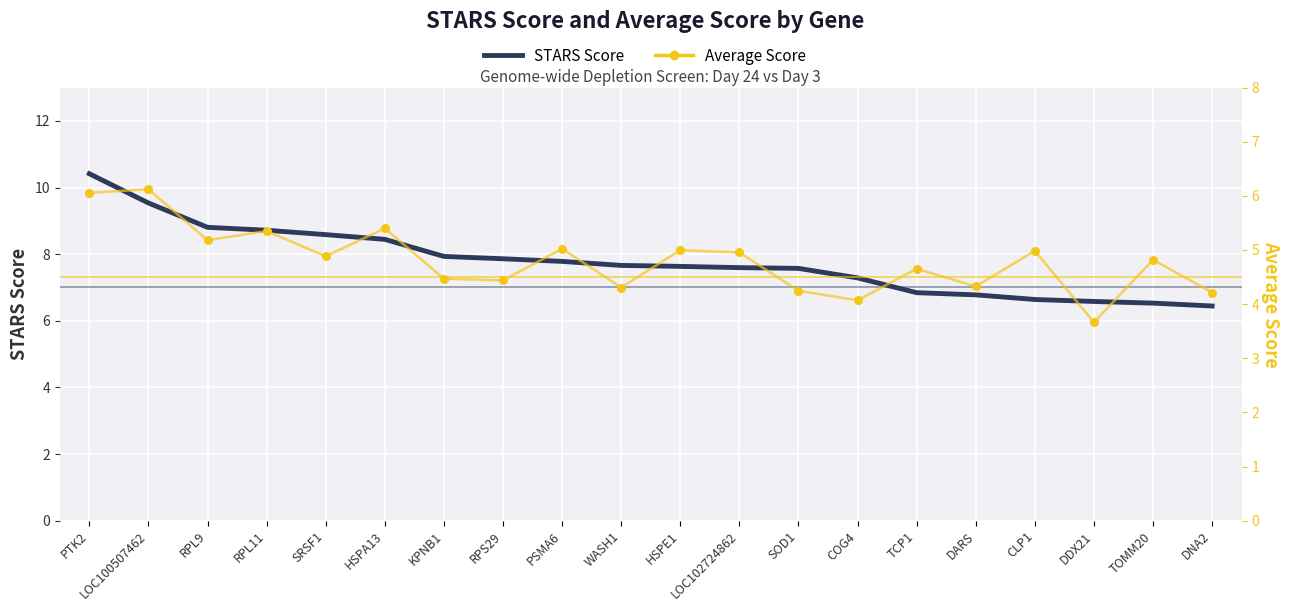

Which series has the largest Y range (max minus min)?

STARS Score